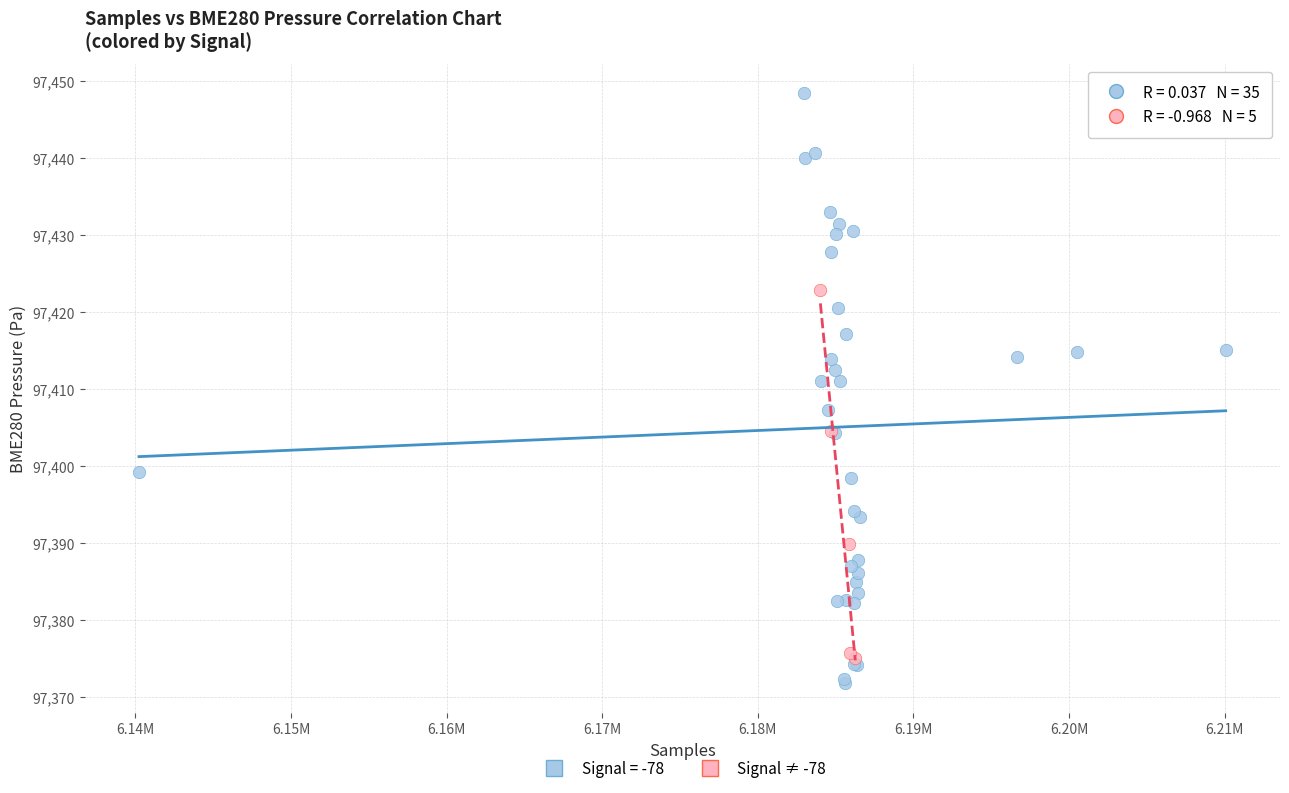

Which series has the widest spread of Y values?

Signal = -78